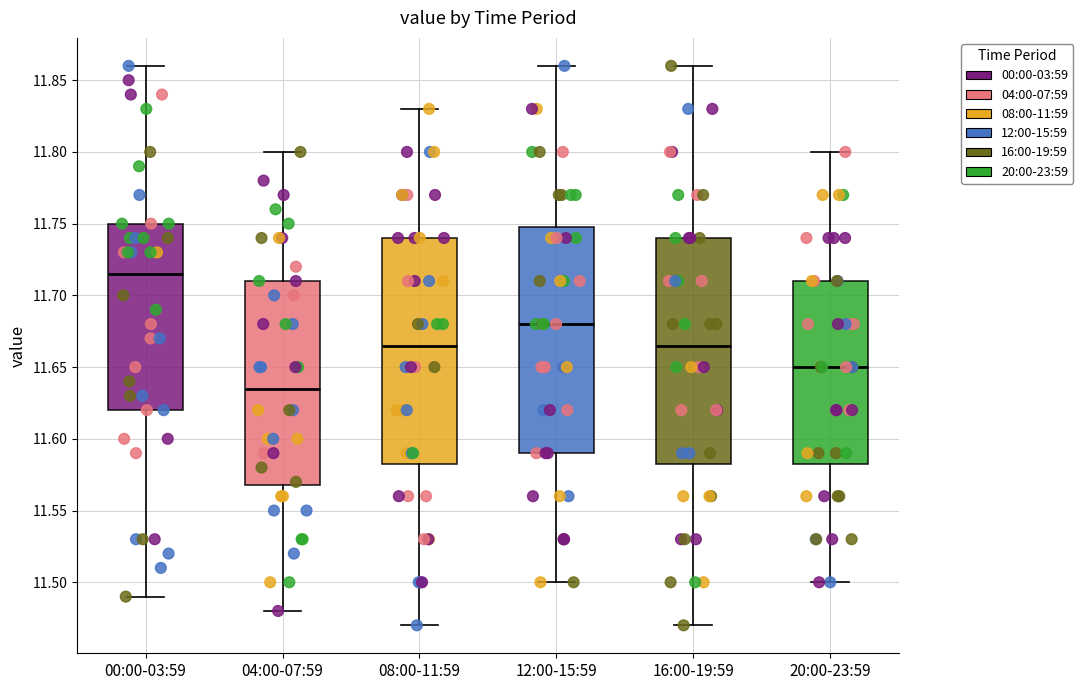

Reading left to right, read every box against the y-axis: the position of its median line, the range the box covers, and the ends of its whiskers. The values are not printed on the chart, so give them approximately, as read against the axis.

00:00-03:59: median 11.715, box 11.620 to 11.750, whiskers 11.490 to 11.860
04:00-07:59: median 11.635, box 11.570 to 11.710, whiskers 11.480 to 11.800
08:00-11:59: median 11.665, box 11.585 to 11.740, whiskers 11.470 to 11.830
12:00-15:59: median 11.680, box 11.590 to 11.750, whiskers 11.500 to 11.860
16:00-19:59: median 11.665, box 11.585 to 11.740, whiskers 11.470 to 11.860
20:00-23:59: median 11.650, box 11.585 to 11.710, whiskers 11.500 to 11.800